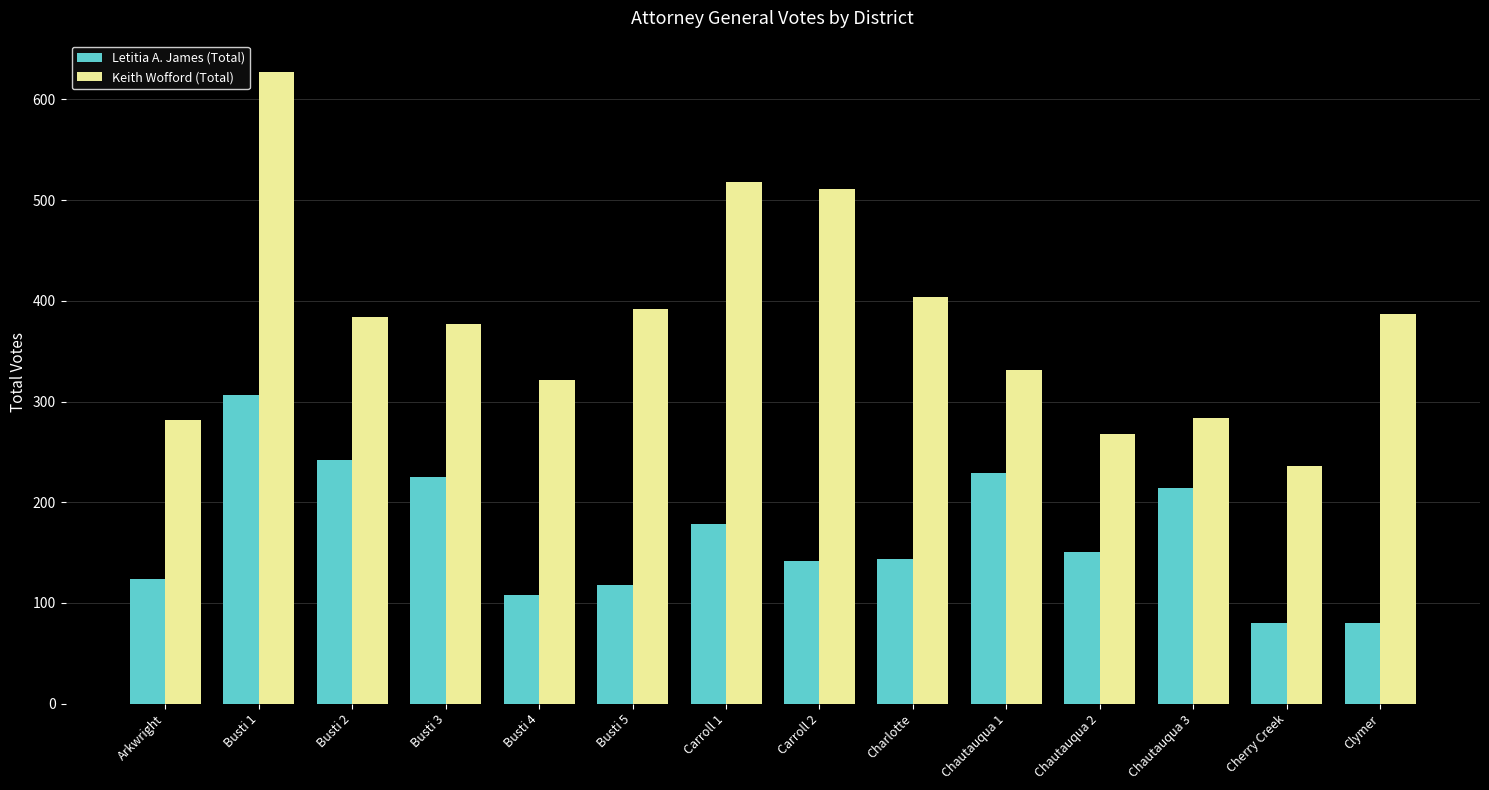

True or false: Keith Wofford (Total) has a value of 392 at Busti 5.

True